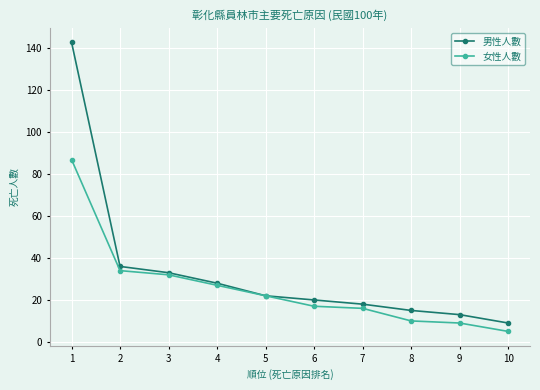

Which series has the largest range (max minus min)?

男性人數